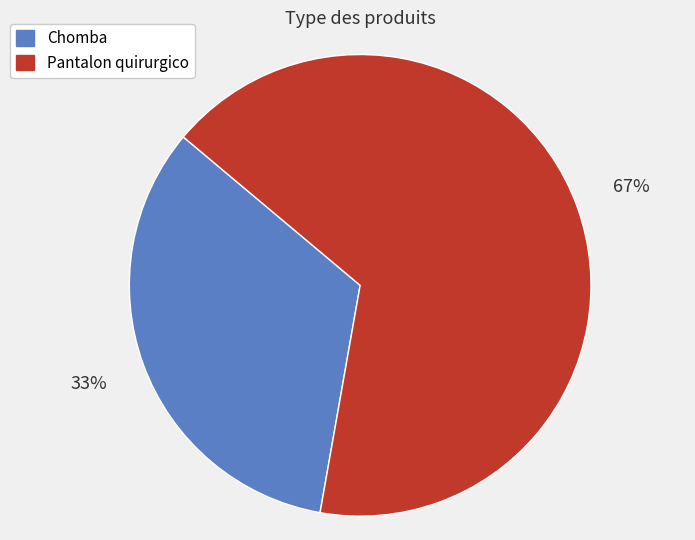

Which category has the smallest portion of the pie?

Chomba